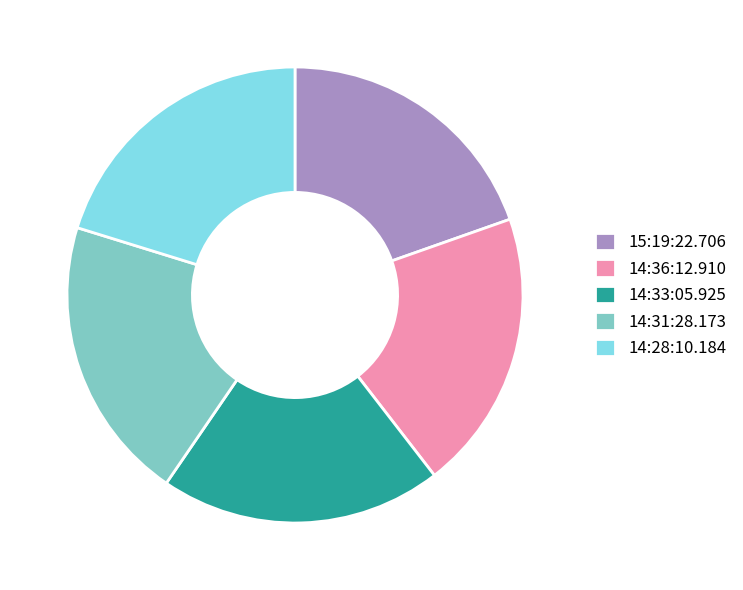

Approximately how many times larger is the value at 14:31:28.173 compared to 14:33:05.925?

1.0